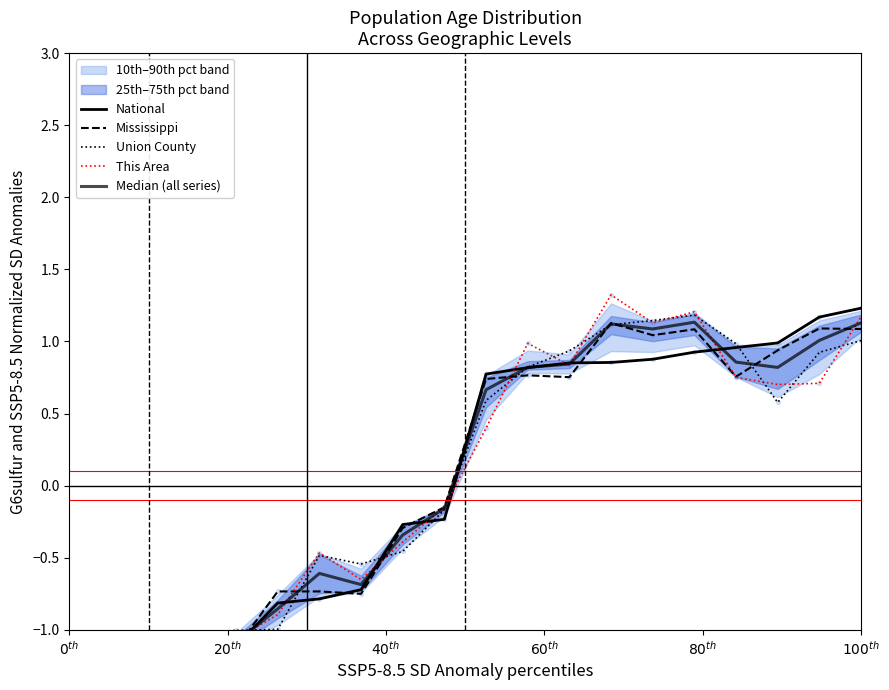

At how many categories does at least one series exceed 1?

5